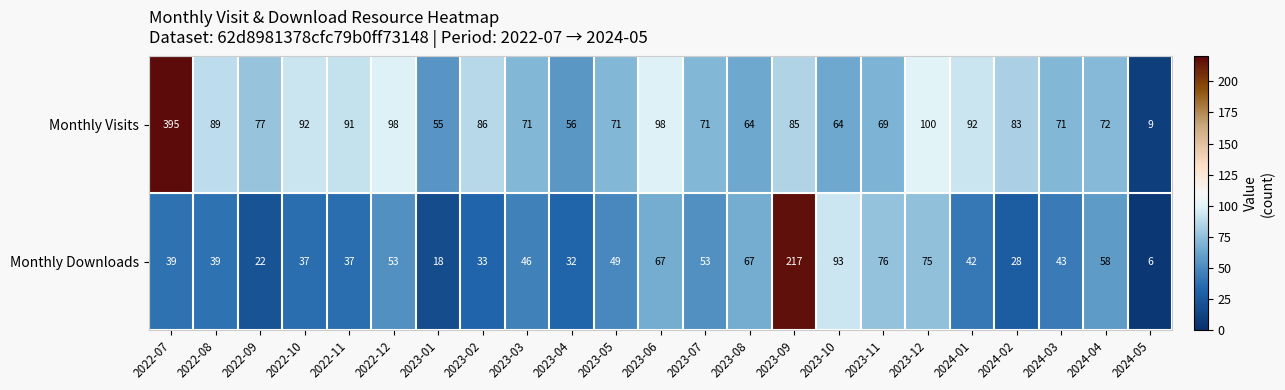

What is the maximum value shown in the chart?

395